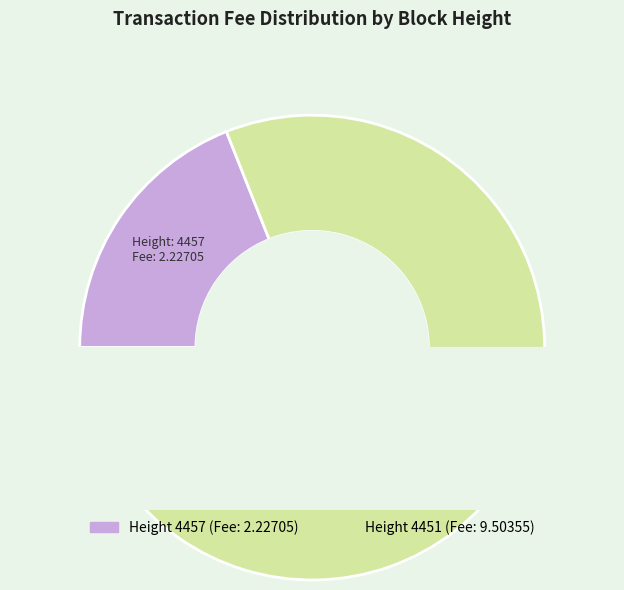

Is it true that 4451 is 81% of the pie?

True